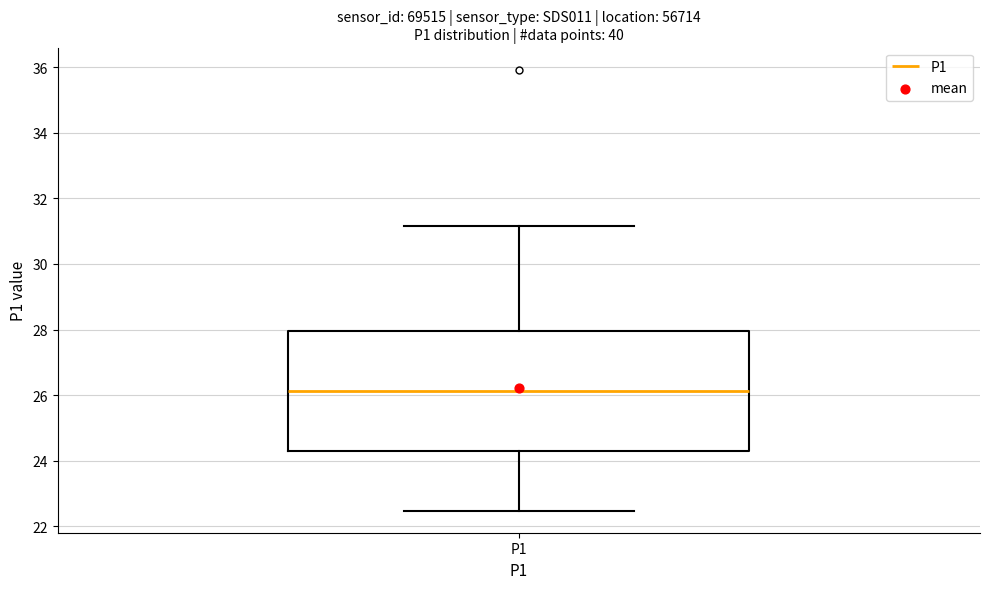

Transcribe this box plot: give where the median line is, the range the box spans, and where the two whiskers end, as read against the y-axis. The values are not printed on the chart, so give them approximately, as read against the axis.

median 26.2, box 24.4 to 28.0, whiskers 22.4 to 31.2